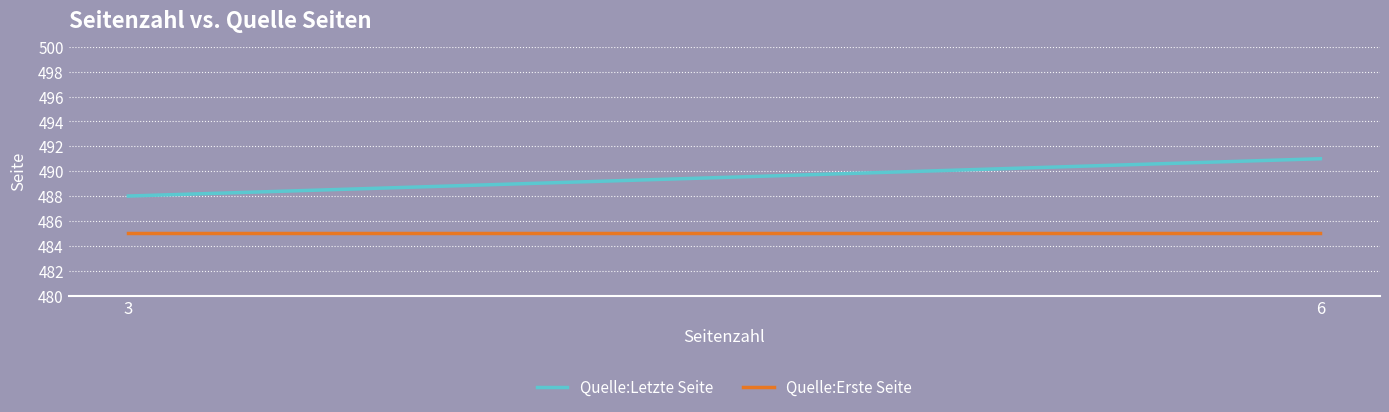

What is the value of the Quelle:Letzte Seite point at the 2nd from the left?

491